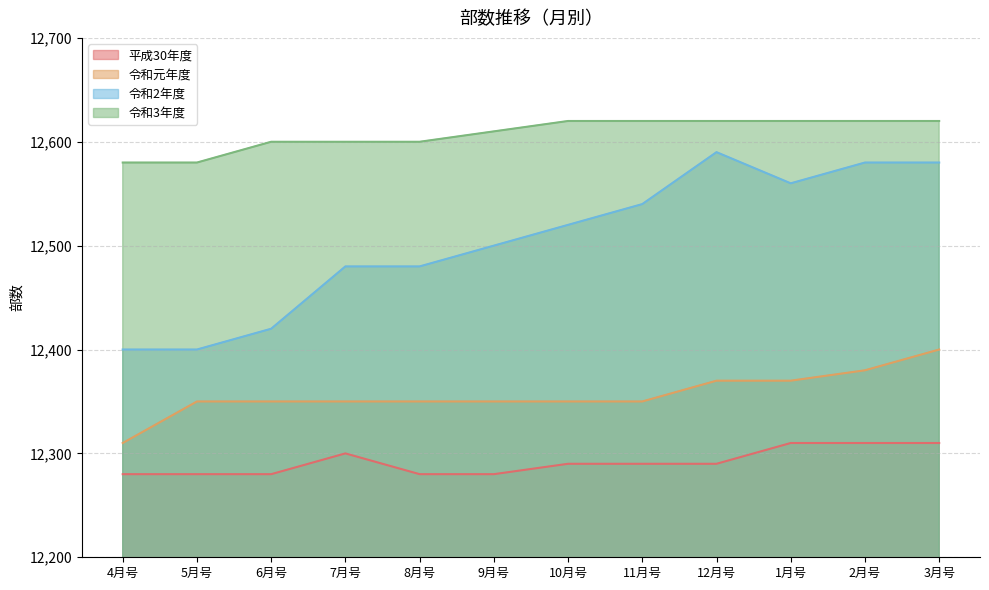

What position from the left is 1月号?

10